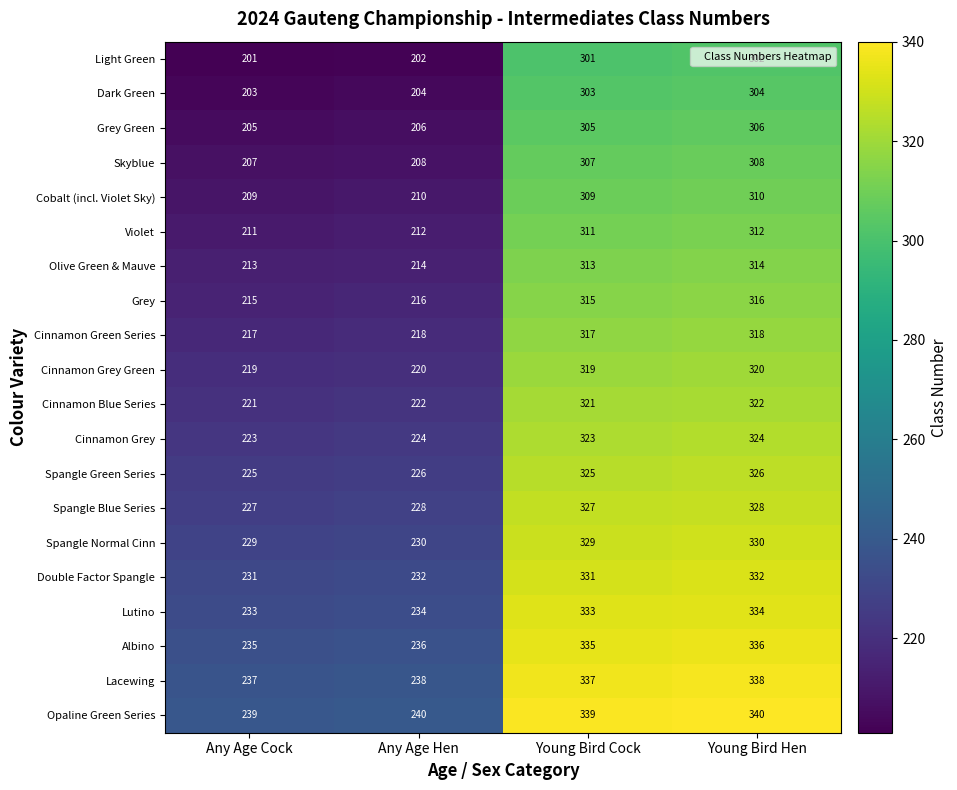

What is the difference between the second highest and second lowest values in the Spangle Green Series series?

99